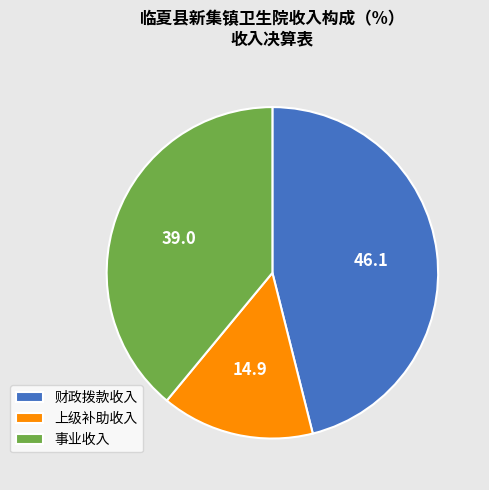

Does any single category account for the majority?

No